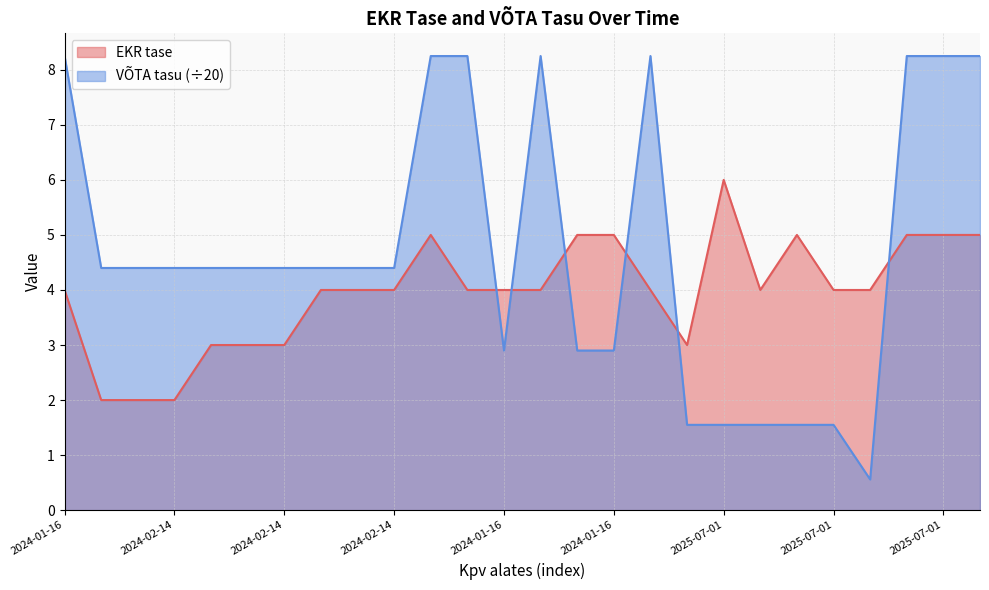

At which category does EKR tase reach its first local peak?

2025-07-01